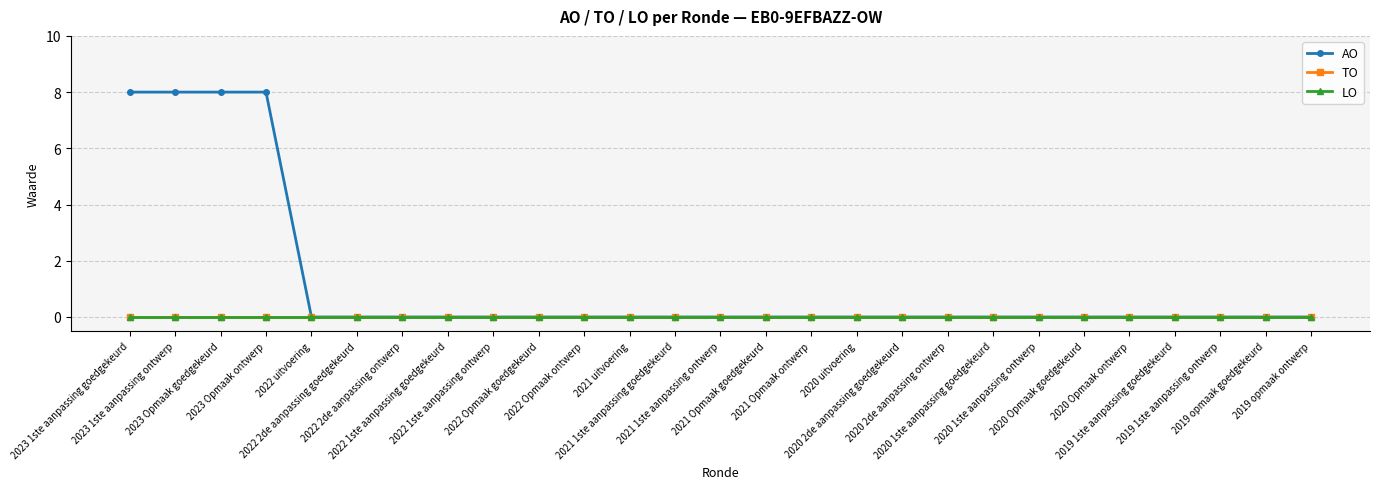

What are all the series names shown in the legend?

AO, TO, LO